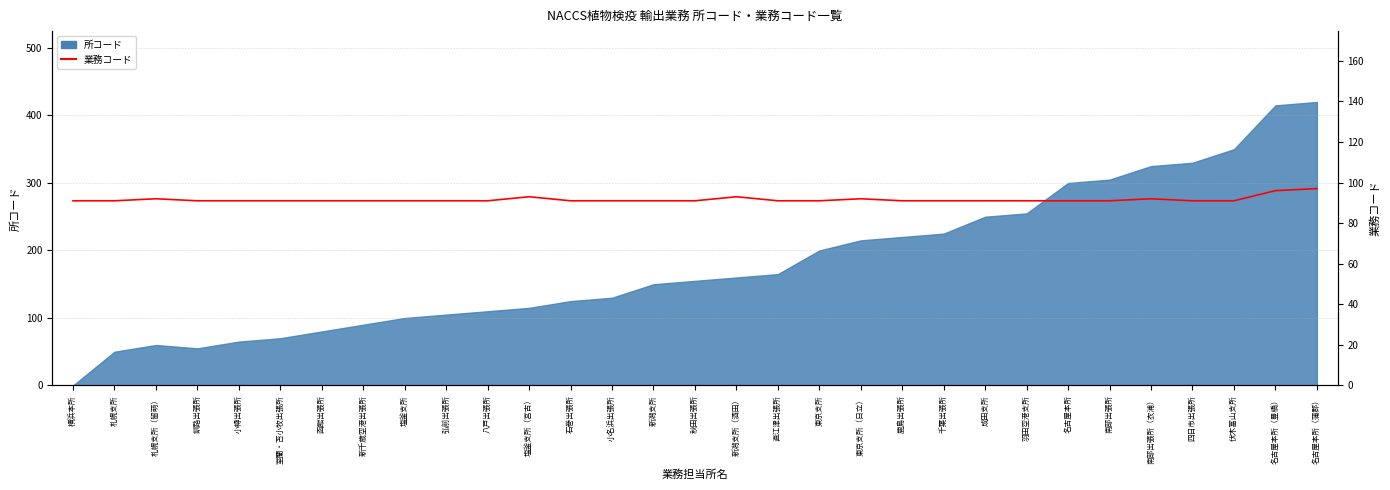

Count the values in the range 91 to 92.

27